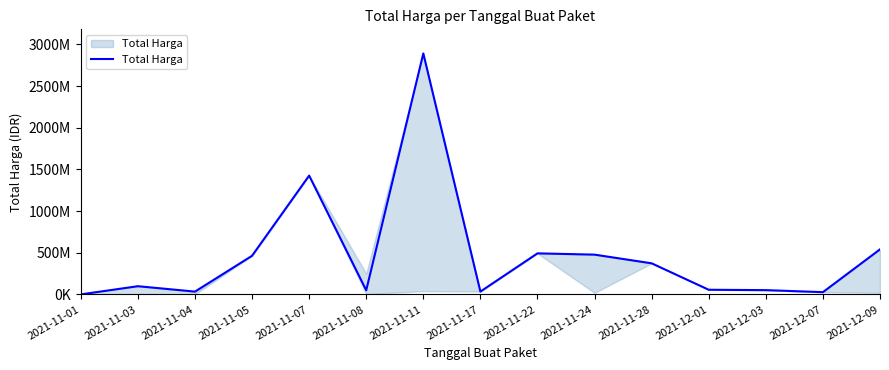

Is this an area chart (filled region under the line)?

Yes